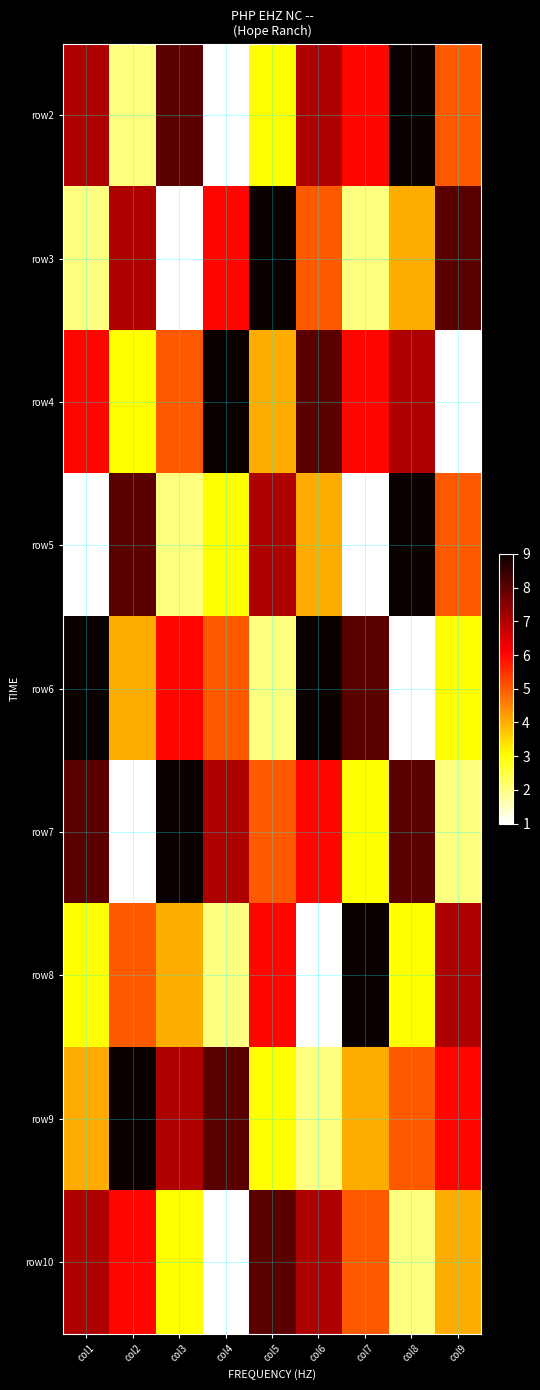

At which category is the sum across all series the highest?

col6